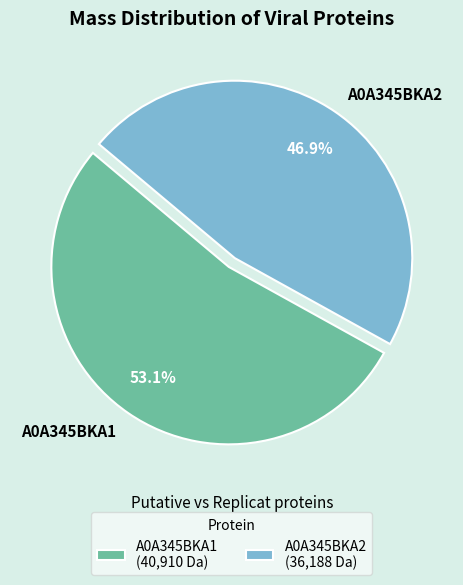

Is there any slice that represents more than half of the pie?

Yes